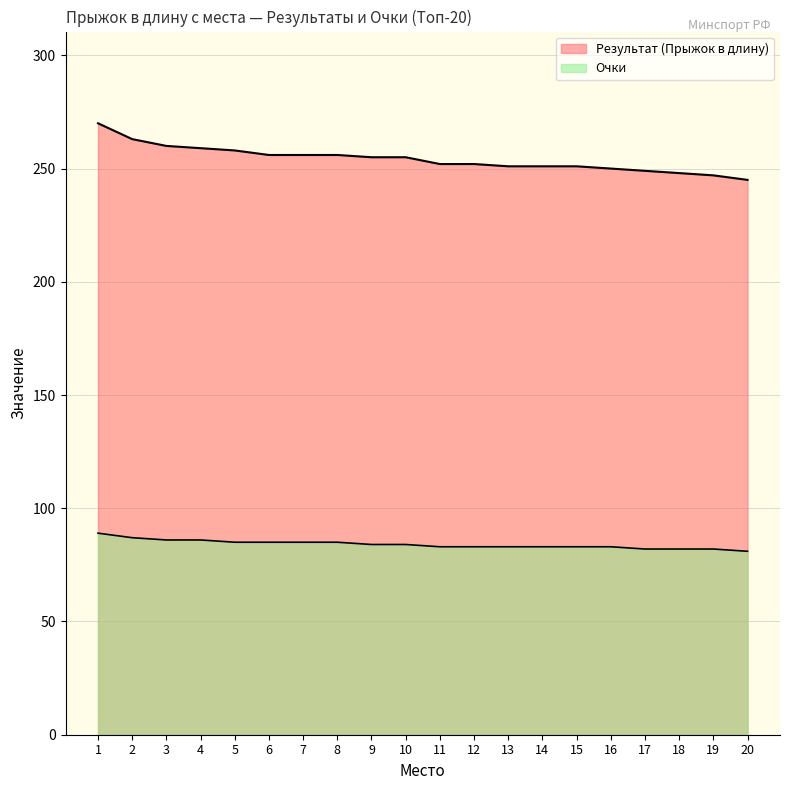

Reading right to left, what are all the values shown in this chart?

Результат (Прыжок в длину): 245	247	248	249	250	251	251	251	252	252	255	255	256	256	256	258	259	260	263	270
Очки: 81	82	82	82	83	83	83	83	83	83	84	84	85	85	85	85	86	86	87	89